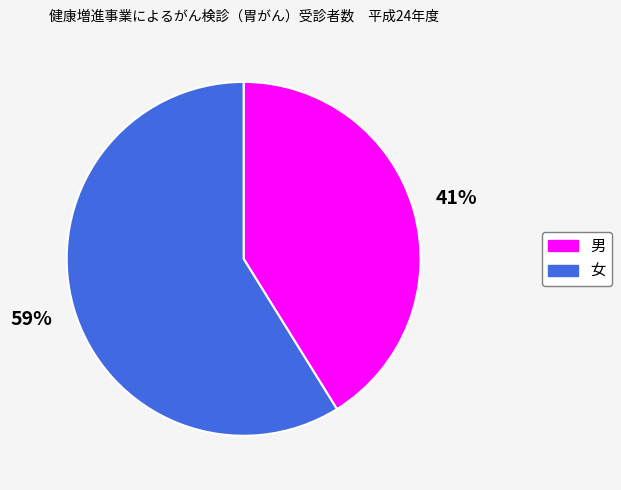

To the nearest percent, what percentage of the pie is 女?

59%